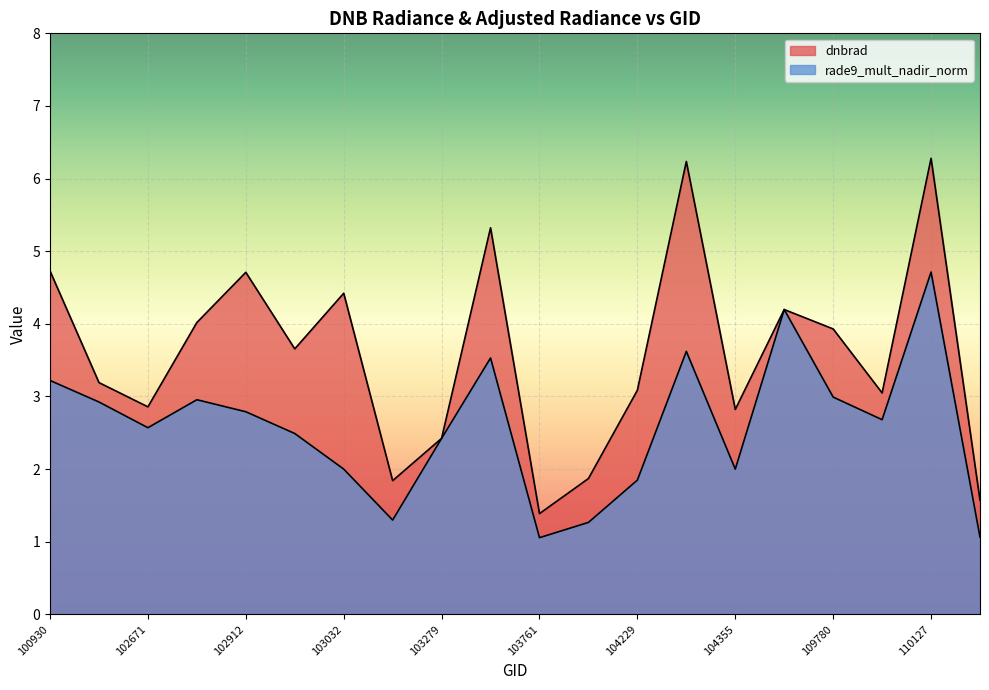

True or false: dnbrad and rade9_mult_nadir_norm cross at least once.

True